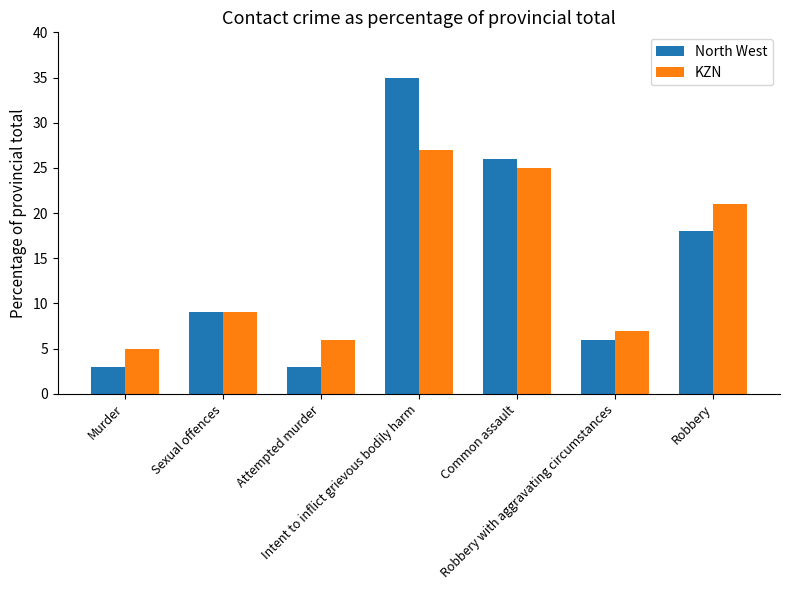

Reading right to left, transcribe all the data shown in this chart.

North West: 18	6	26	35	3	9	3
KZN: 21	7	25	27	6	9	5